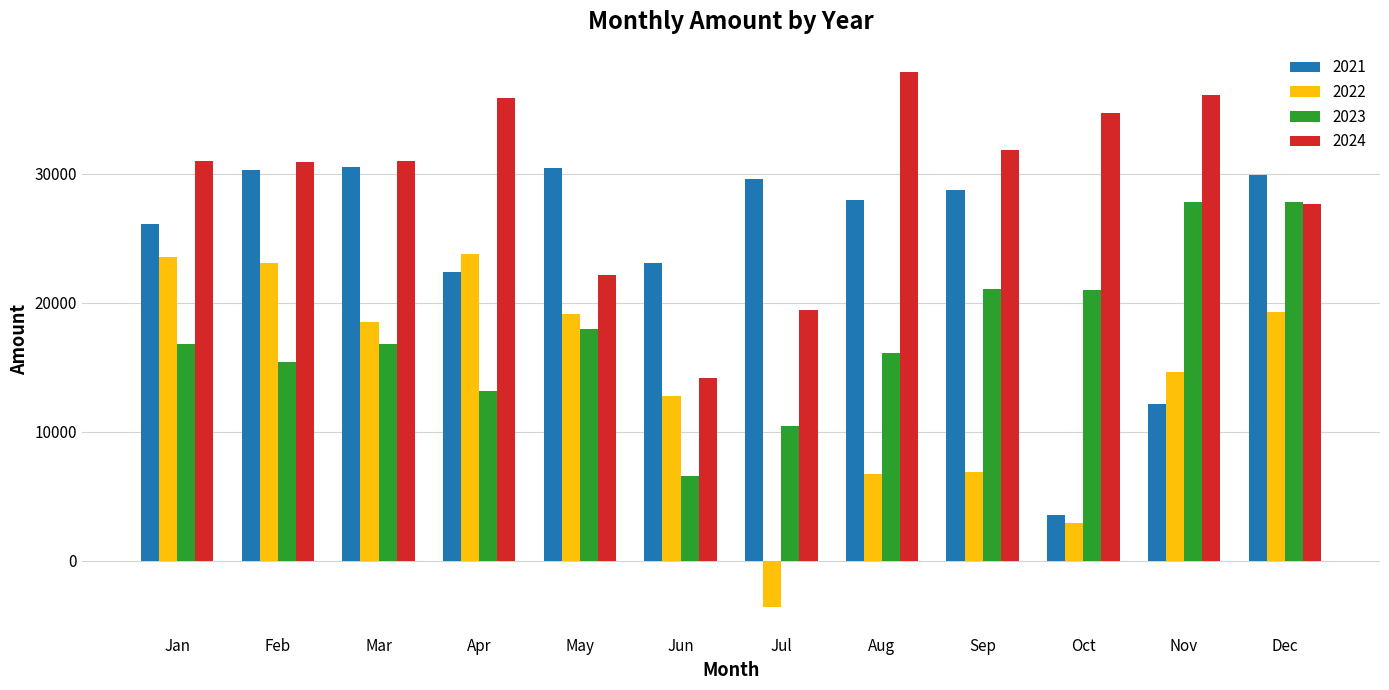

What is the difference between the 2022 values at Jul and May?

22707.4